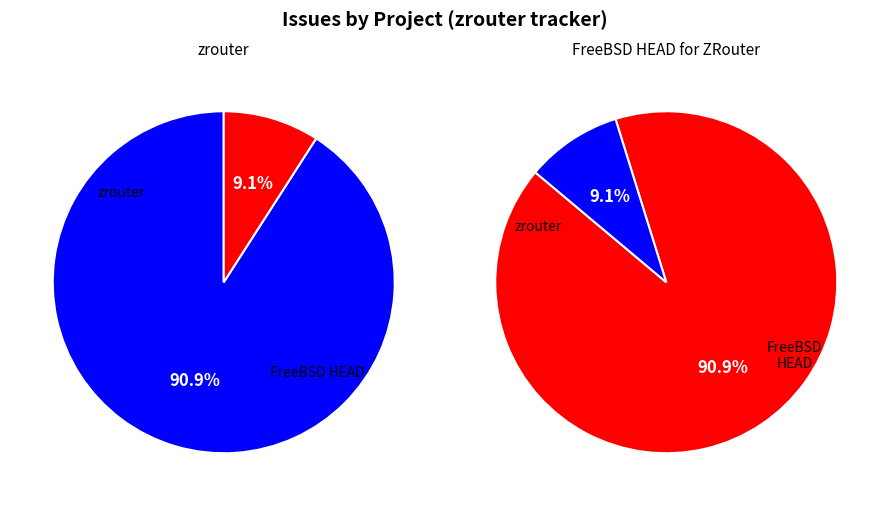

To the nearest percent, what is the combined percentage of zrouter and FreeBSD HEAD for ZRouter?

100%